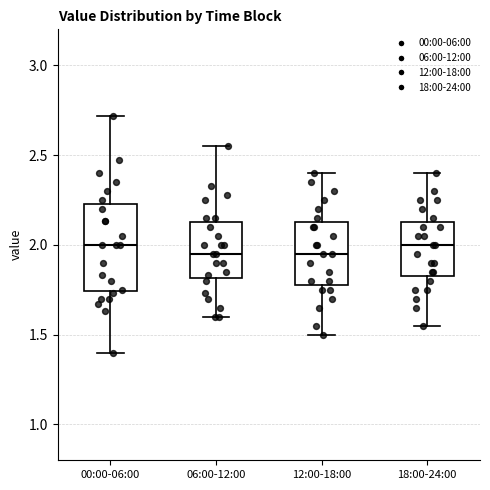

Reading left to right, read every box against the y-axis: the position of its median line, the range the box covers, and the ends of its whiskers. The values are not printed on the chart, so give them approximately, as read against the axis.

00:00-06:00: median 2.00, box 1.75 to 2.25, whiskers 1.40 to 2.70
06:00-12:00: median 1.95, box 1.80 to 2.15, whiskers 1.60 to 2.55
12:00-18:00: median 1.95, box 1.80 to 2.15, whiskers 1.50 to 2.40
18:00-24:00: median 2.00, box 1.85 to 2.15, whiskers 1.55 to 2.40